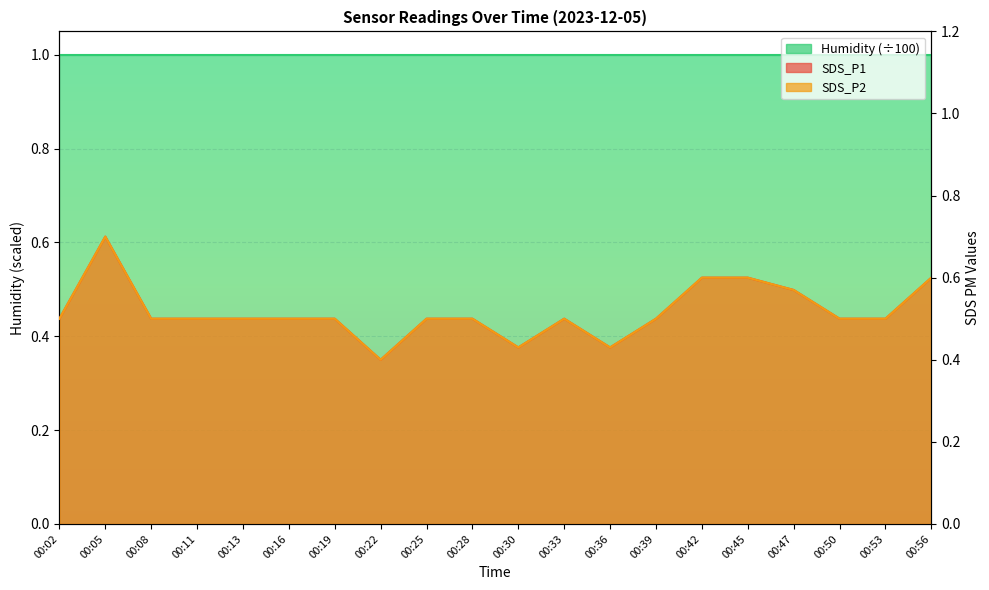

The SDS_P1 series shows 0.4 at 00:36. True or false?

True